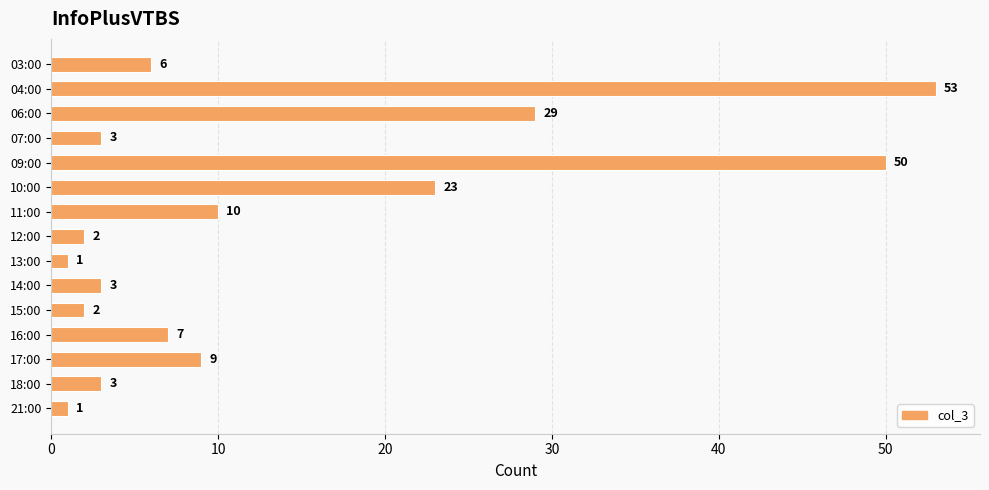

Reading bottom to top, extract all data points from this chart.

1	3	9	7	2	3	1	2	10	23	50	3	29	53	6